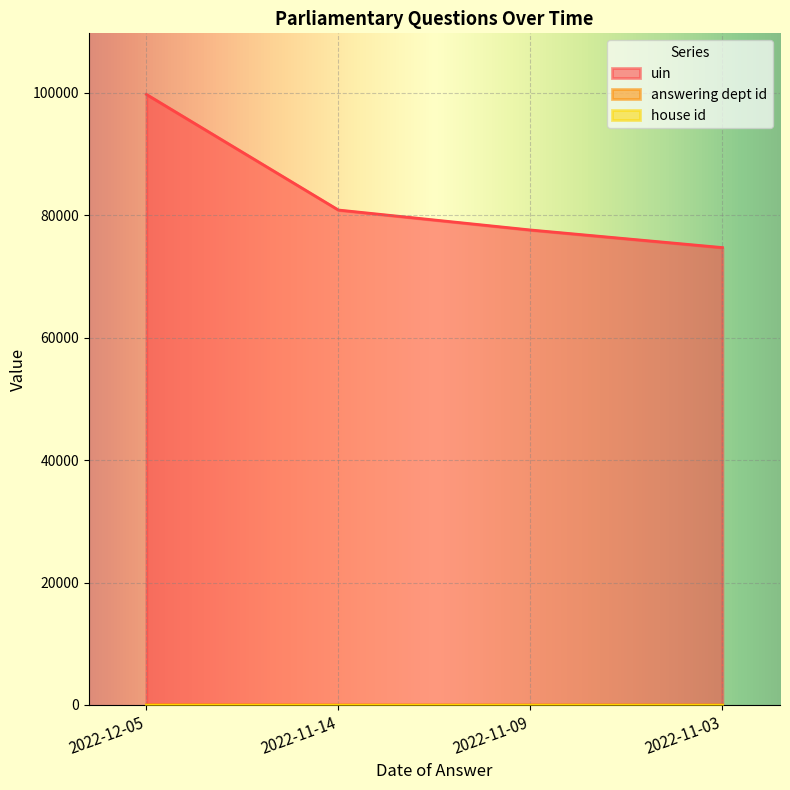

Rank the categories by uin value from highest to lowest.

2022-12-05, 2022-11-14, 2022-11-09, 2022-11-03